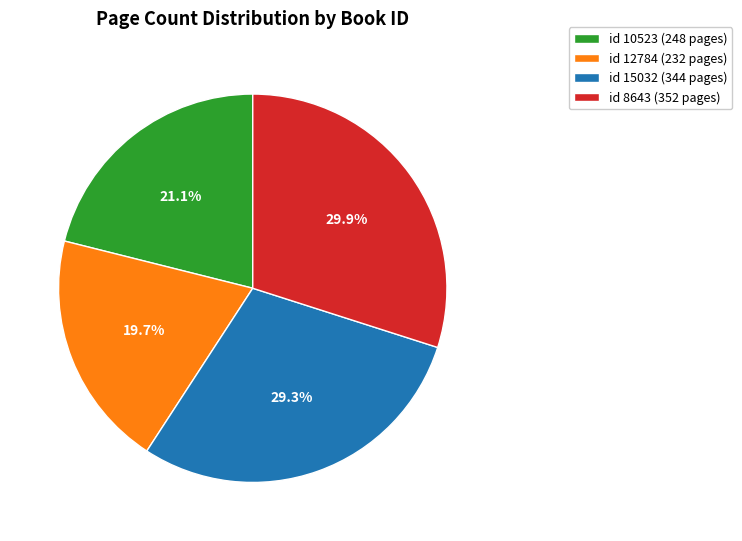

Does id 8643 (352 pages) represent more than half of the total?

No